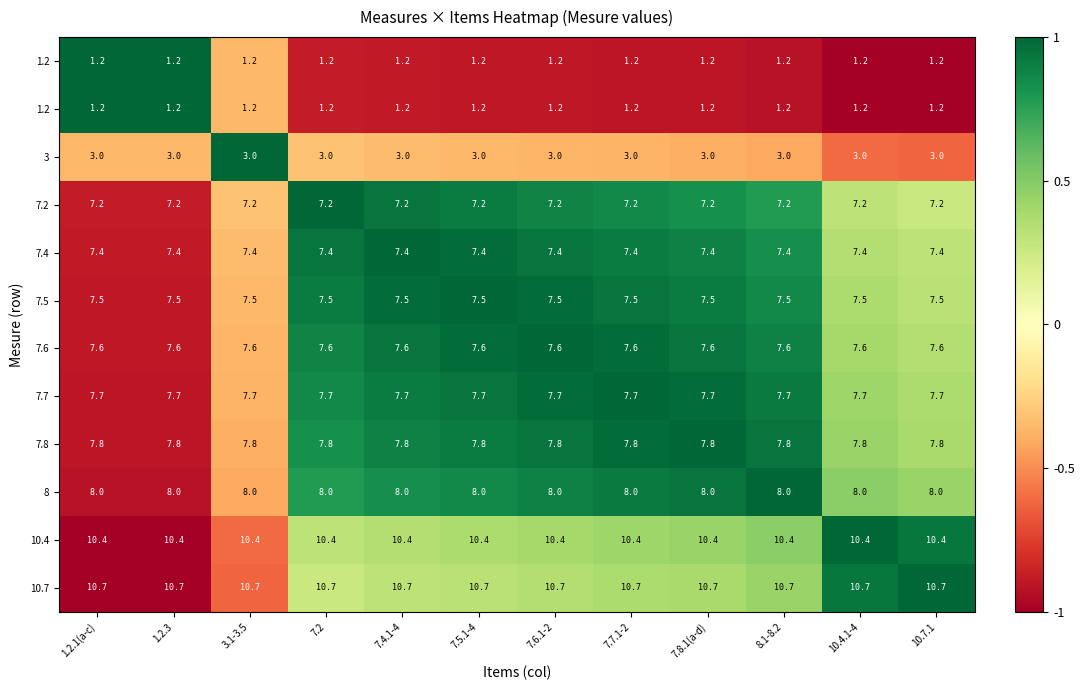

At which category is the sum across all series the highest?

7.6.1-2